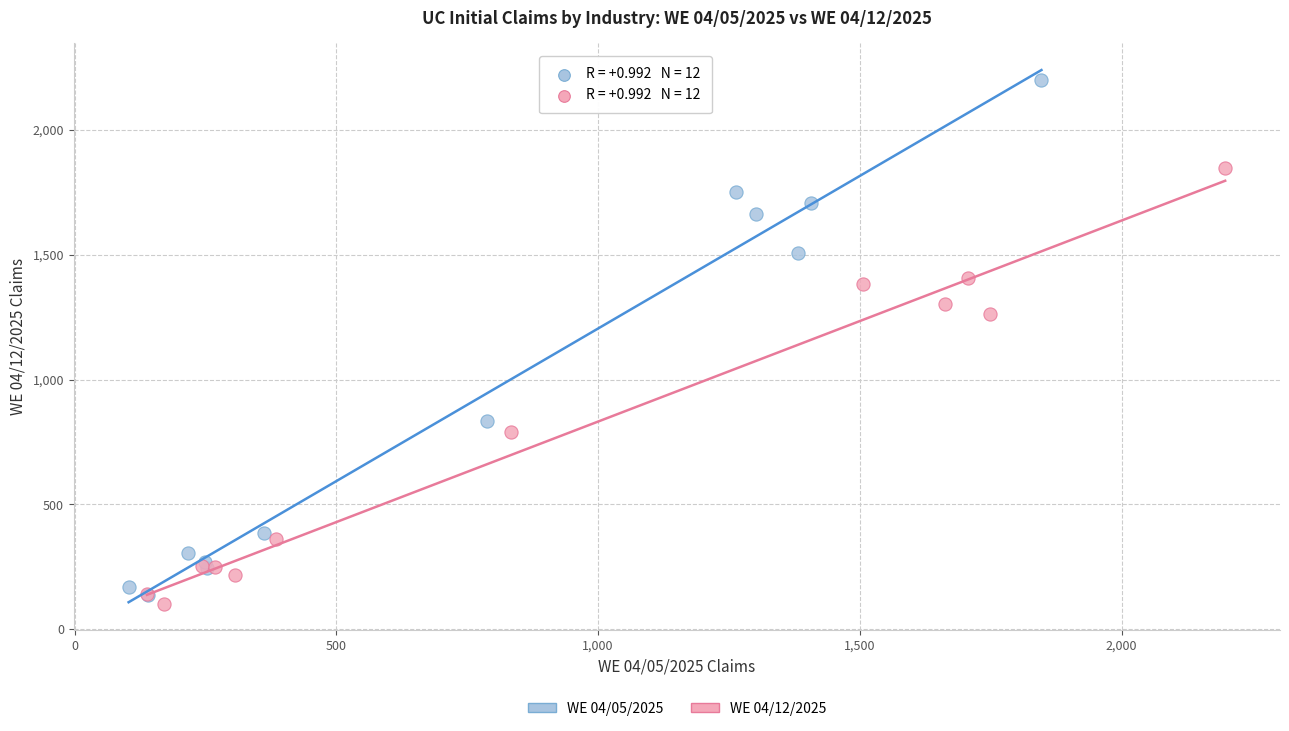

Which series has the widest spread of Y values?

WE 04/05/2025